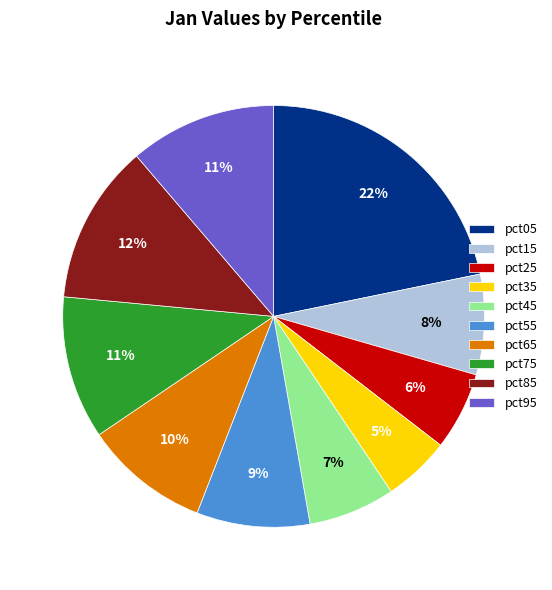

To the nearest percent, what is the average slice percentage?

10%